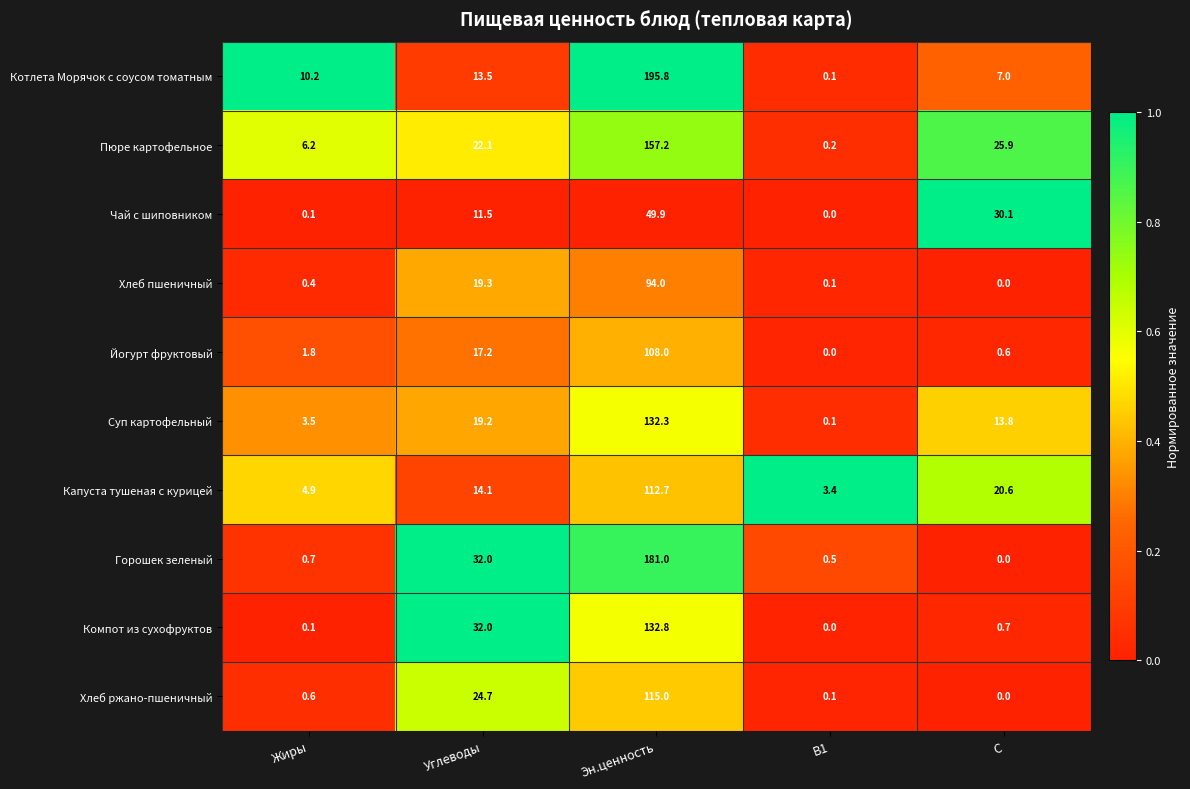

What is the maximum value shown in the chart?

195.8